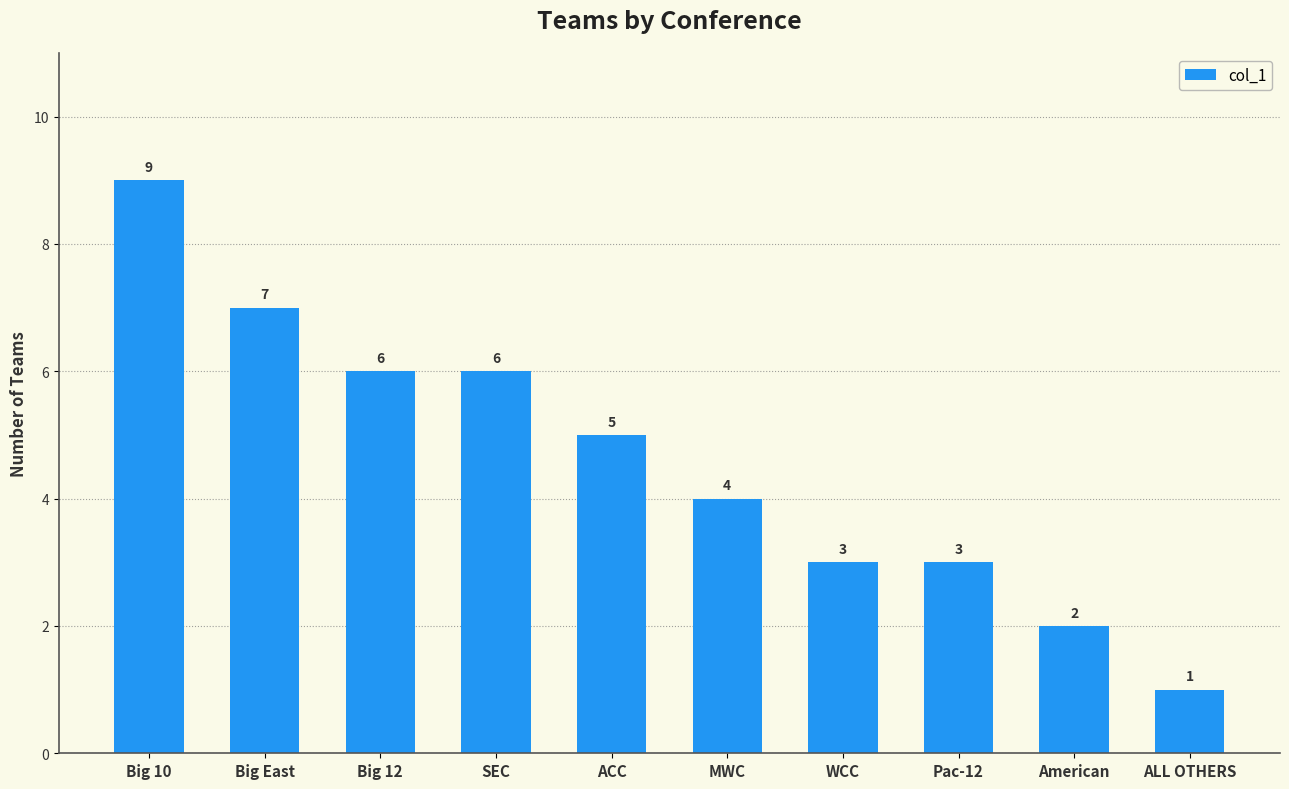

What is the maximum value shown in the chart?

9